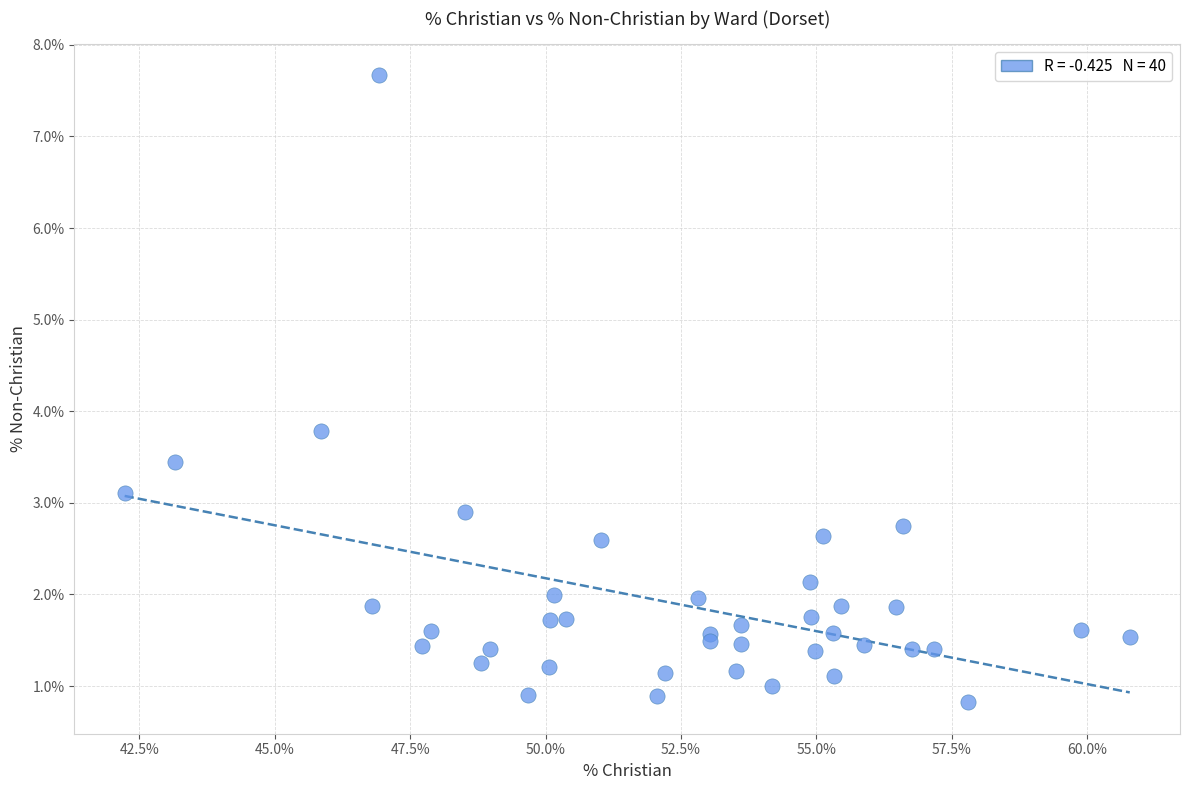

What Y value in the scatter plot is closest to 4?

3.8